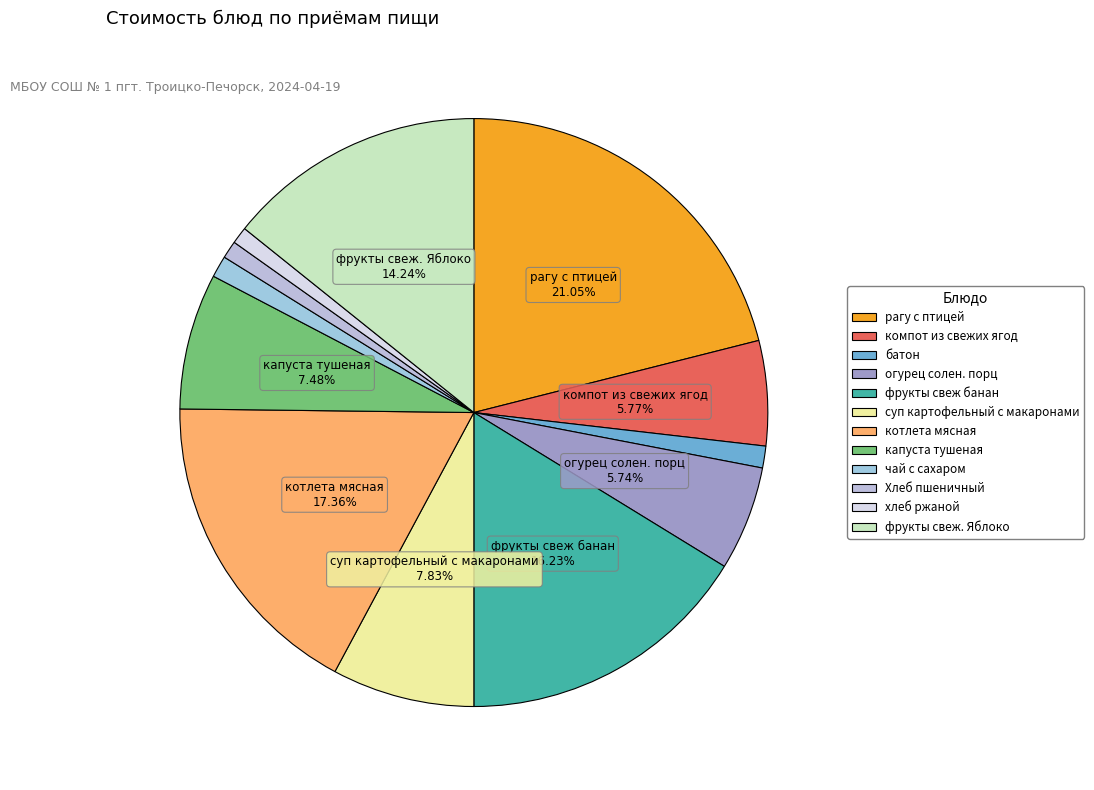

Rank the categories by value from highest to lowest.

рагу с птицей, котлета мясная, фрукты свеж банан, фрукты свеж. Яблоко, суп картофельный с макаронами, капуста тушеная, компот из свежих ягод, огурец солен. порц, батон, чай с сахаром, Хлеб пшеничный, хлеб ржаной